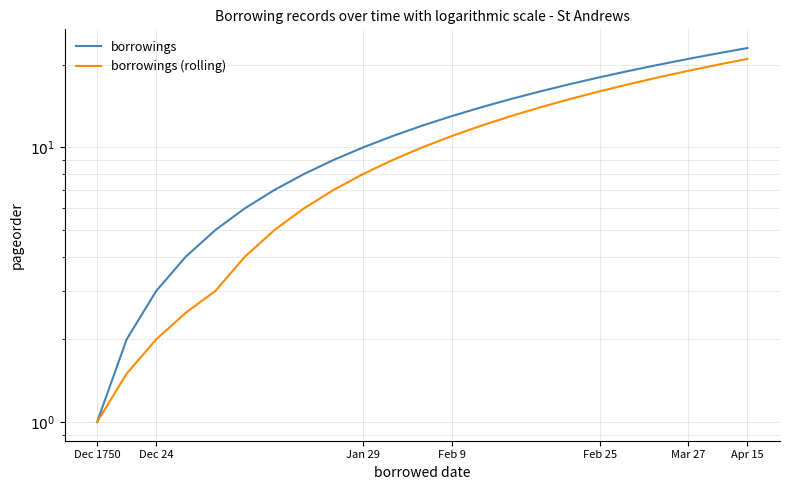

What is the difference between the second highest and minimum values in the borrowings (rolling) series?

19.0